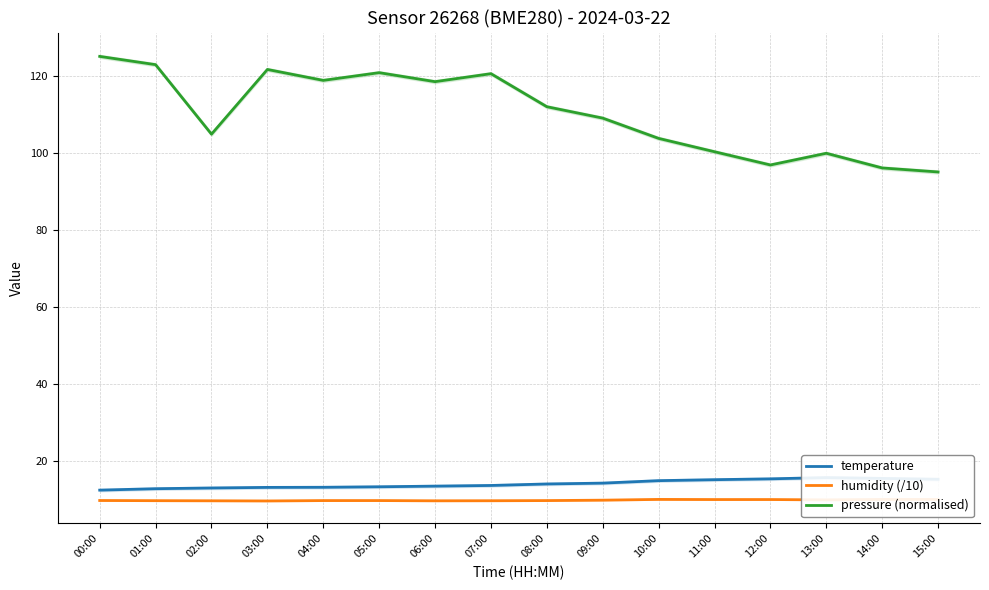

In humidity (/10), how many points are lower than both neighbors (excluding endpoints)?

4